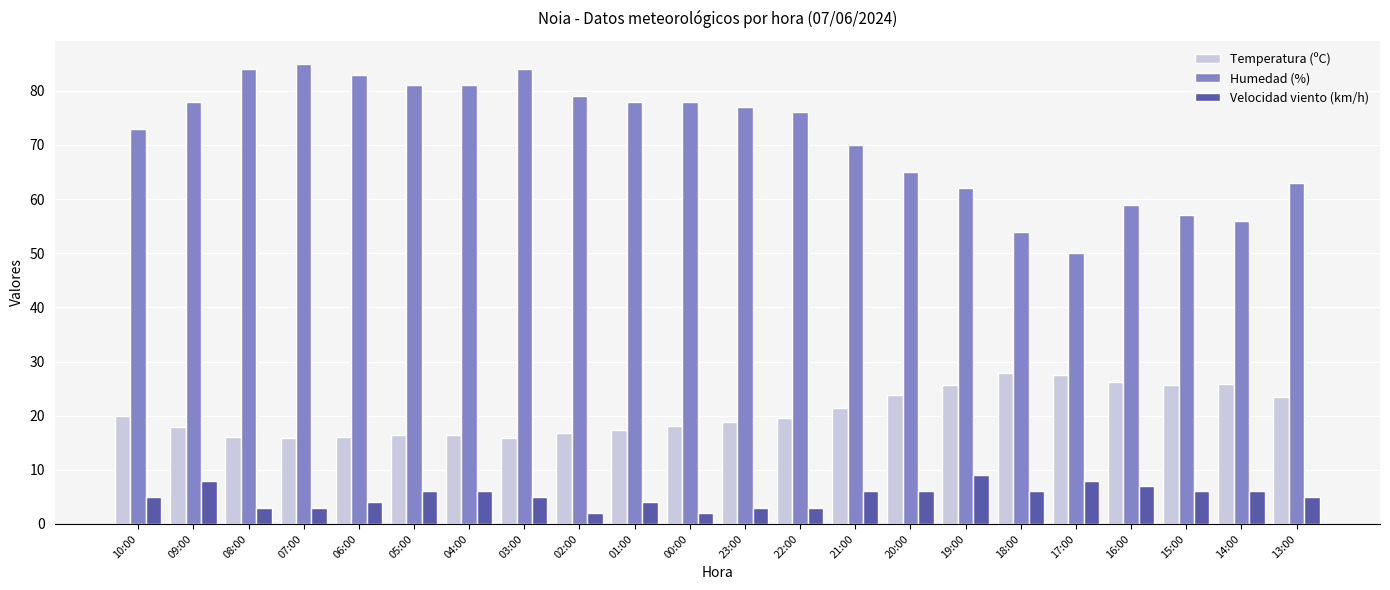

What is the sum of all Temperatura (ºC) values?

452.8